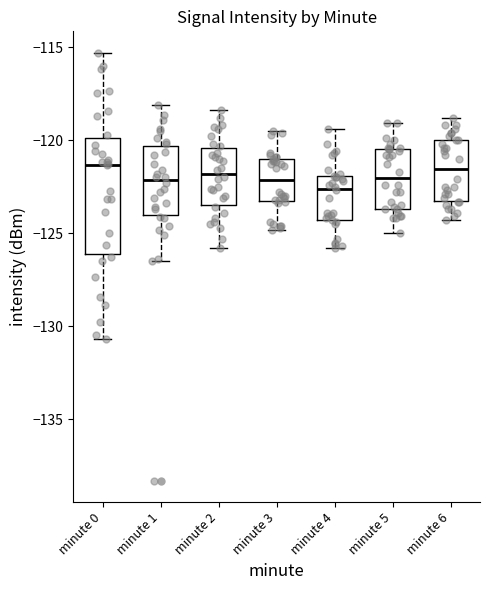

Reading left to right, read every box against the y-axis: the position of its median line, the range the box covers, and the ends of its whiskers. The values are not printed on the chart, so give them approximately, as read against the axis.

minute 0: median -121.5, box -126.0 to -120.0, whiskers -130.5 to -115.5
minute 1: median -122.0, box -124.0 to -120.5, whiskers -126.5 to -118.0
minute 2: median -122.0, box -123.5 to -120.5, whiskers -126.0 to -118.5
minute 3: median -122.0, box -123.5 to -121.0, whiskers -125.0 to -119.5
minute 4: median -122.5, box -124.5 to -122.0, whiskers -126.0 to -119.5
minute 5: median -122.0, box -123.5 to -120.5, whiskers -125.0 to -119.0
minute 6: median -121.5, box -123.0 to -120.0, whiskers -124.5 to -119.0